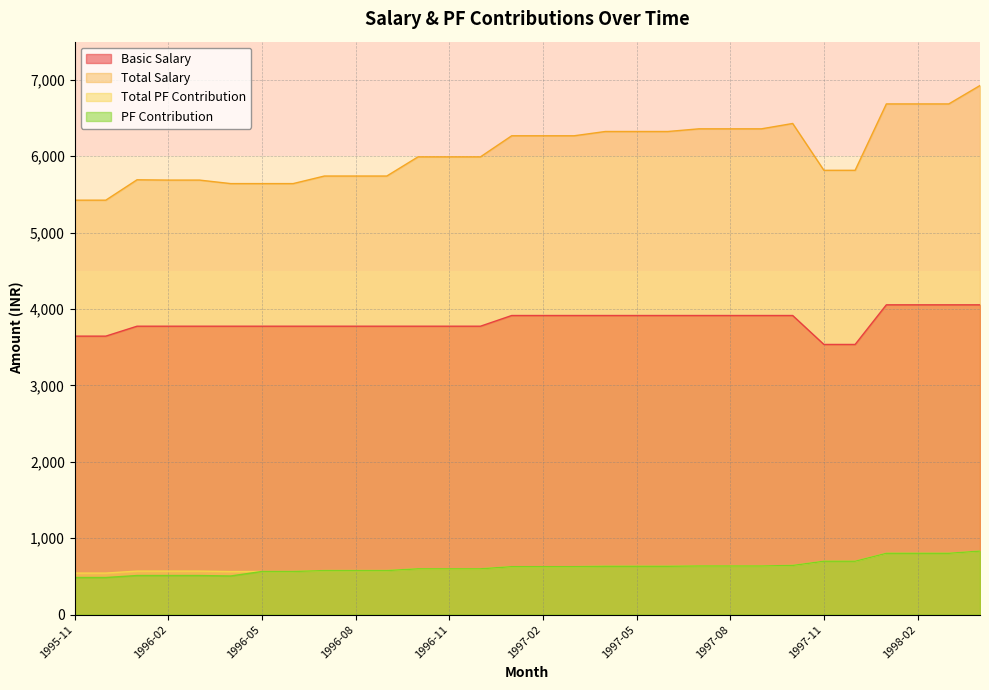

How many lines are shown in the chart?

4